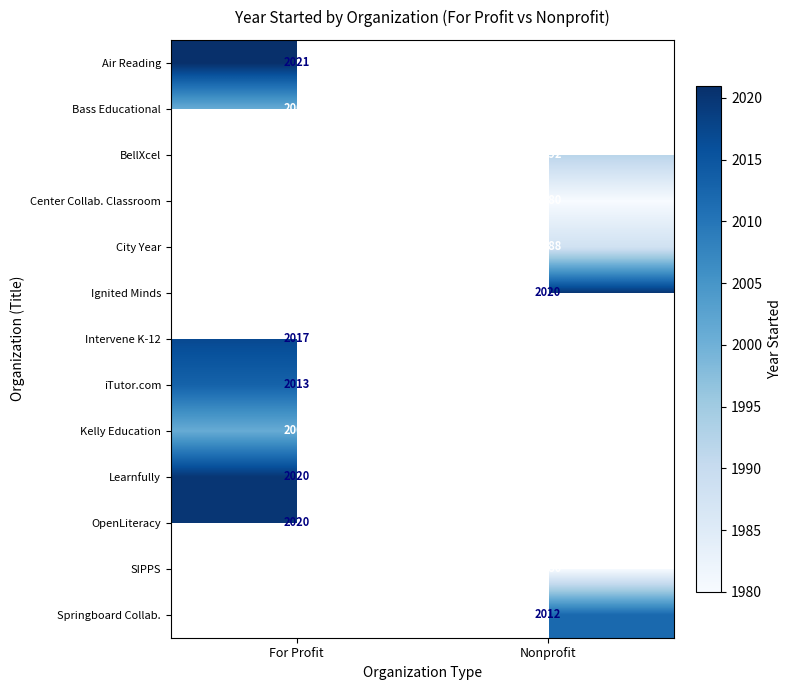

The value of SIPPS at Nonprofit is 1346. True or false?

False